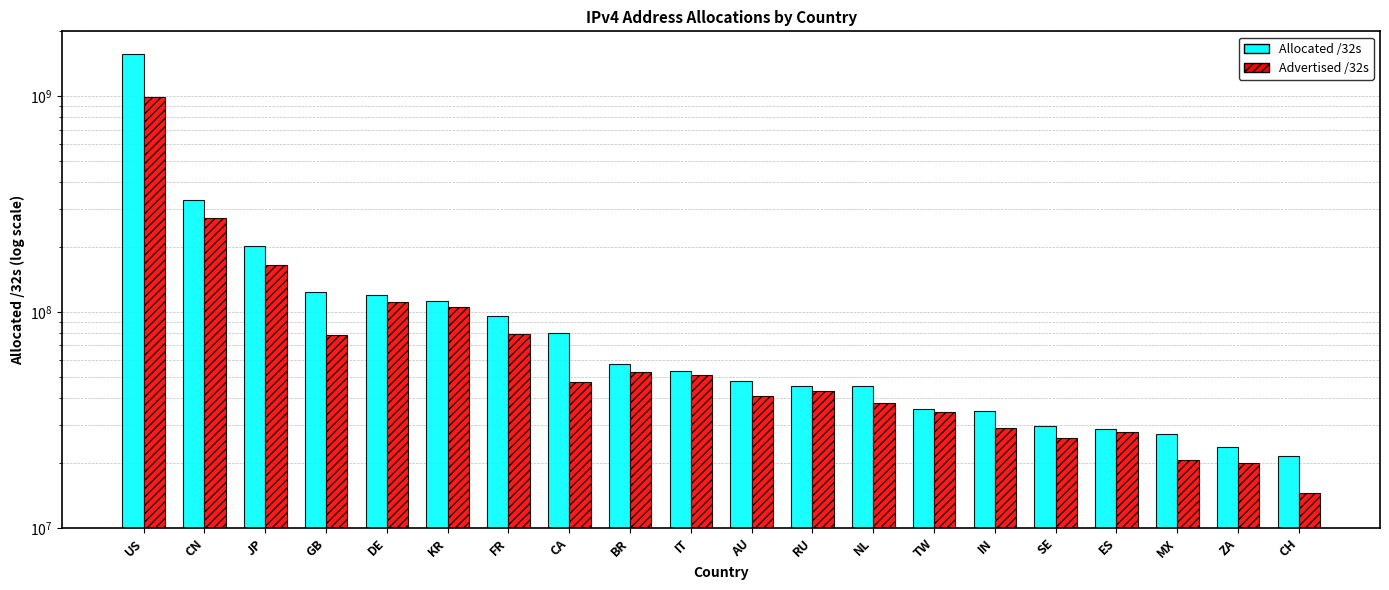

What is the value of the Advertised /32s bar at the 5th from the left?

111829504